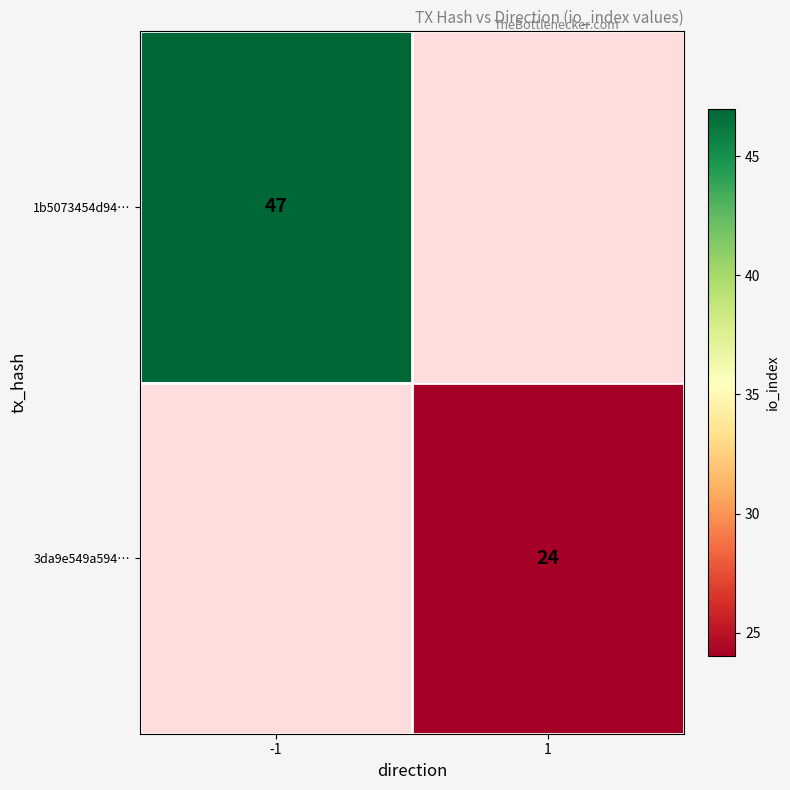

The value of 3da9e549a594… at 1 is 24. True or false?

True